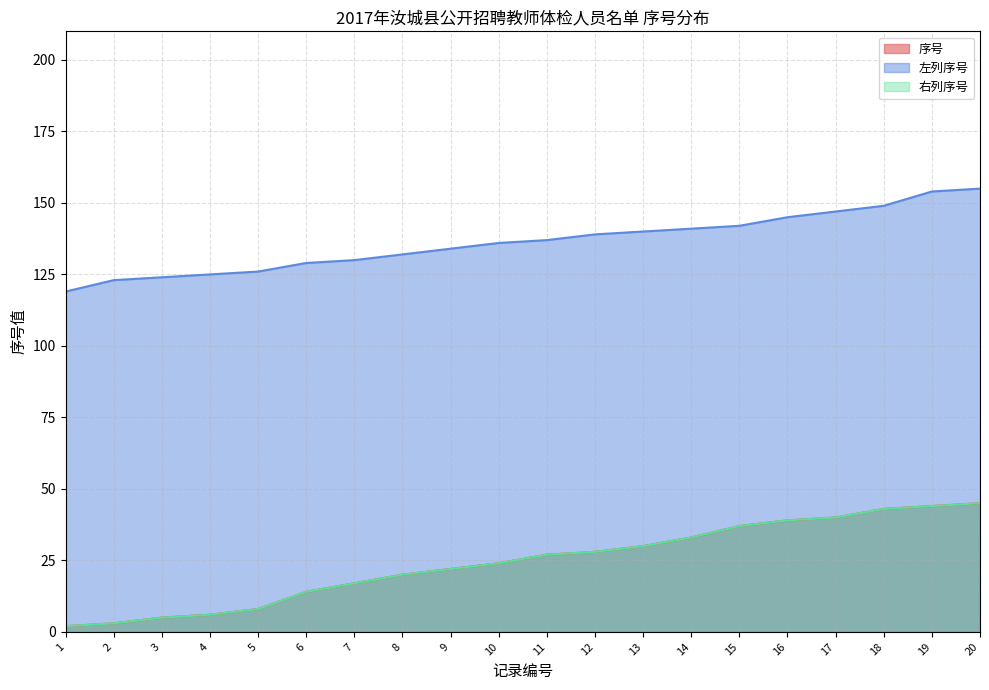

Where does the 右列序号 series first go above 27?

12